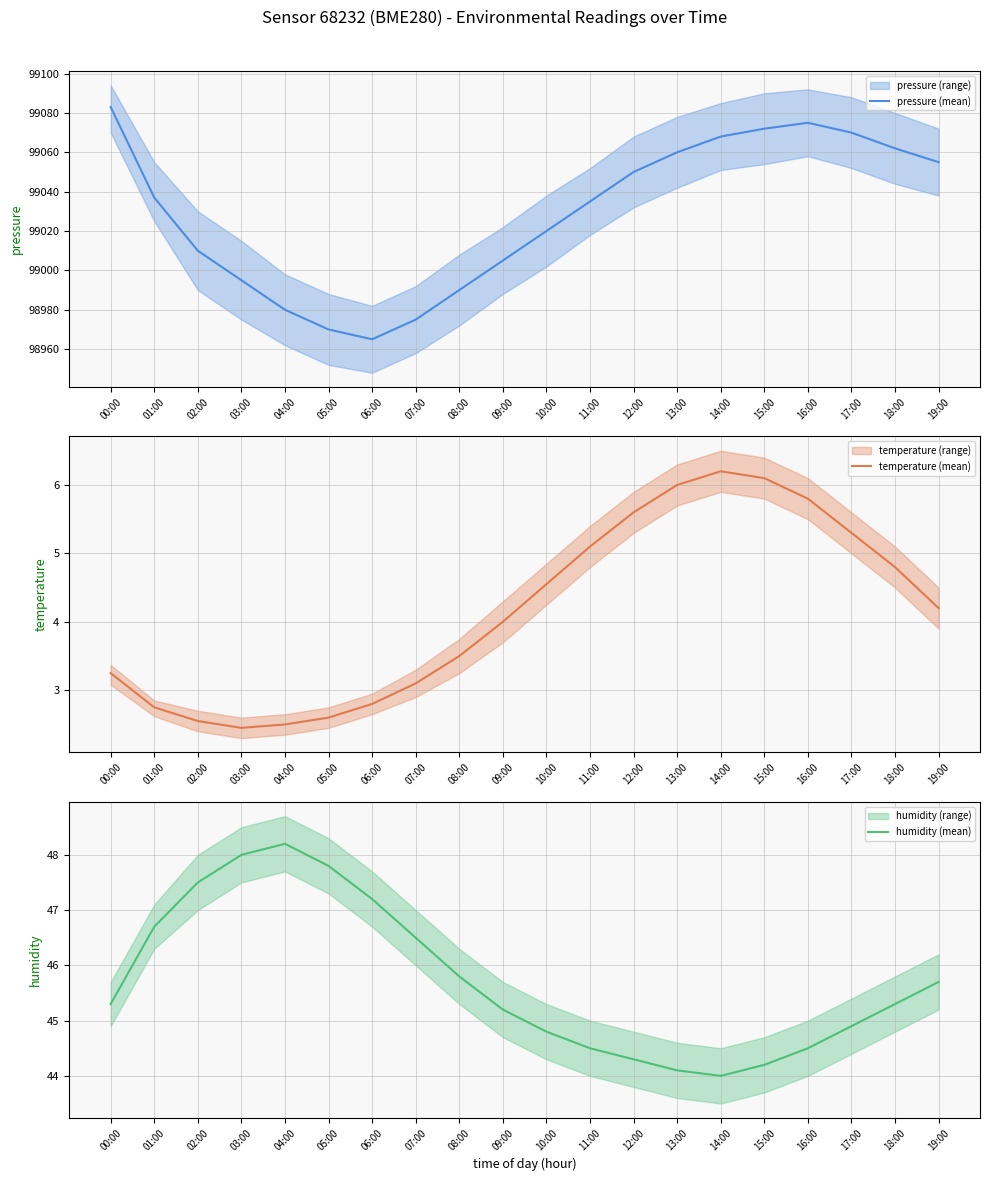

What is the smallest value displayed?

2.5